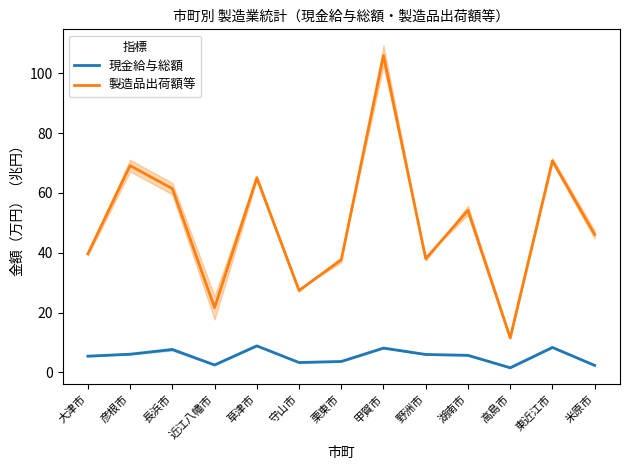

Which series has the largest range (max minus min)?

製造品出荷額等